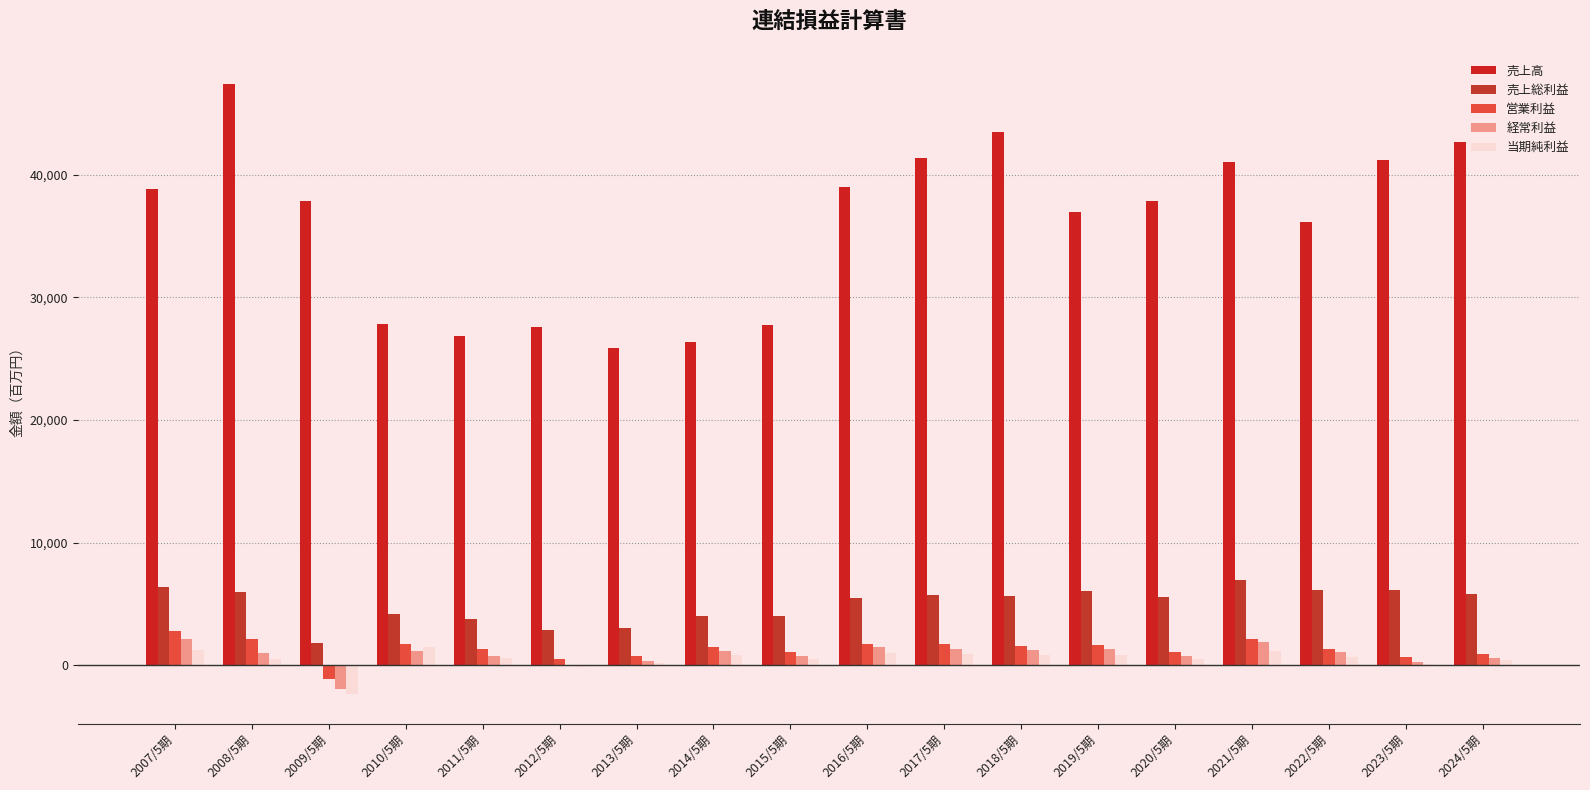

What is the difference between the maximum and second lowest values in the 売上総利益 series?

4088